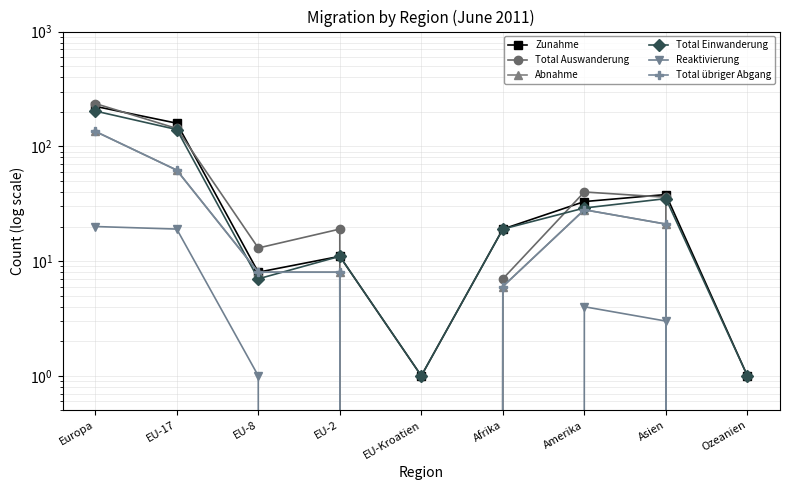

Which series changed the most between EU-8 and EU-Kroatien?

Total Auswanderung